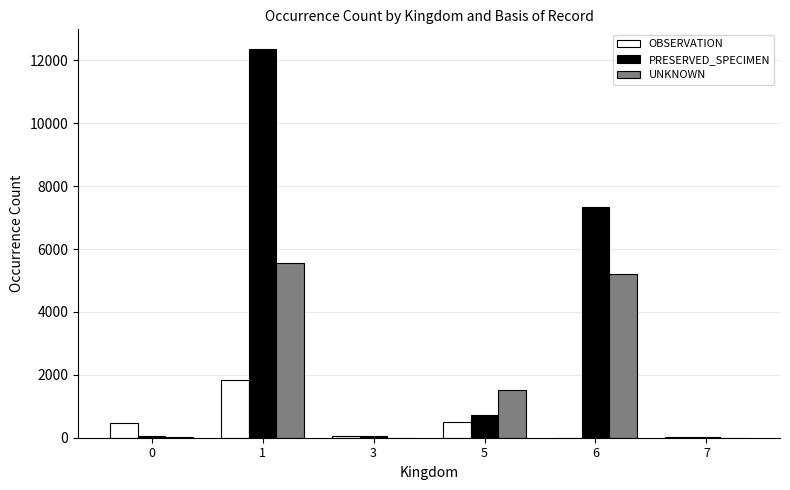

The value of UNKNOWN at 6 is 5193. True or false?

True